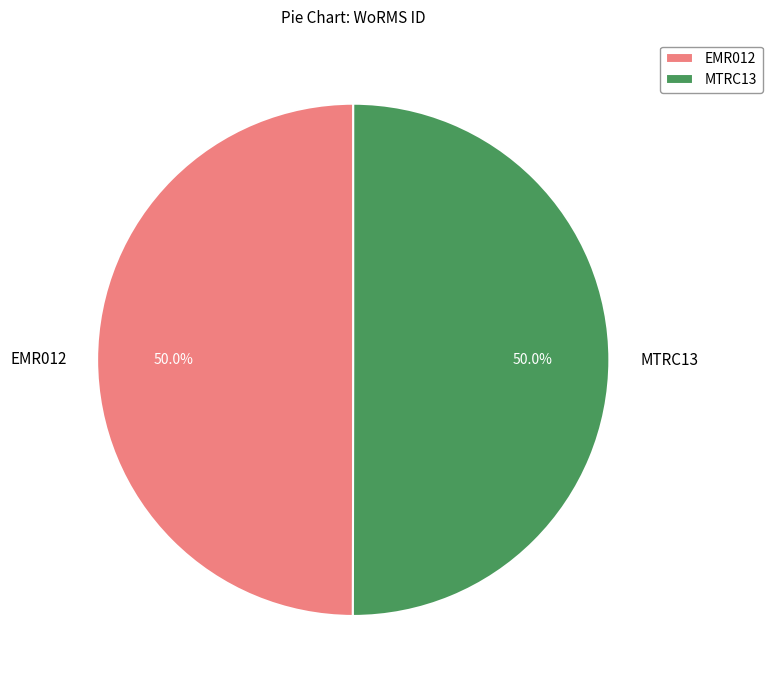

What is the ratio of the value at MTRC13 to the value at EMR012?

1.0